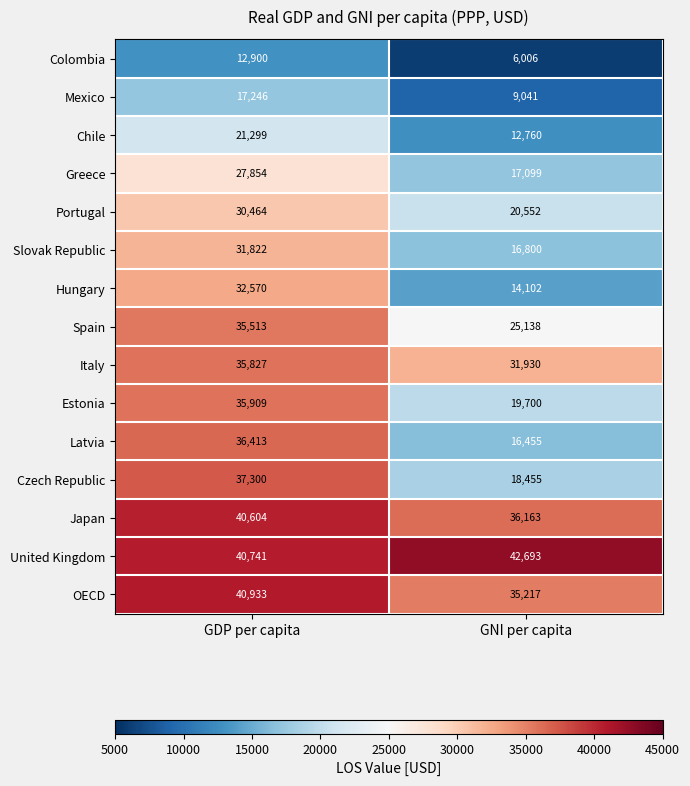

Rank the series by their maximum value, from highest to lowest.

United Kingdom, OECD, Japan, Czech Republic, Latvia, Estonia, Italy, Spain, Hungary, Slovak Republic, Portugal, Greece, Chile, Mexico, Colombia